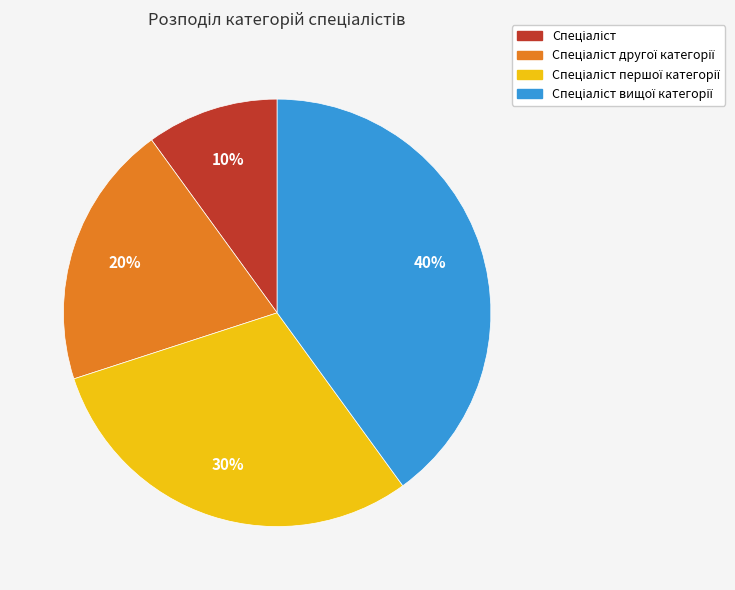

To the nearest percent, what is the average slice percentage?

25%